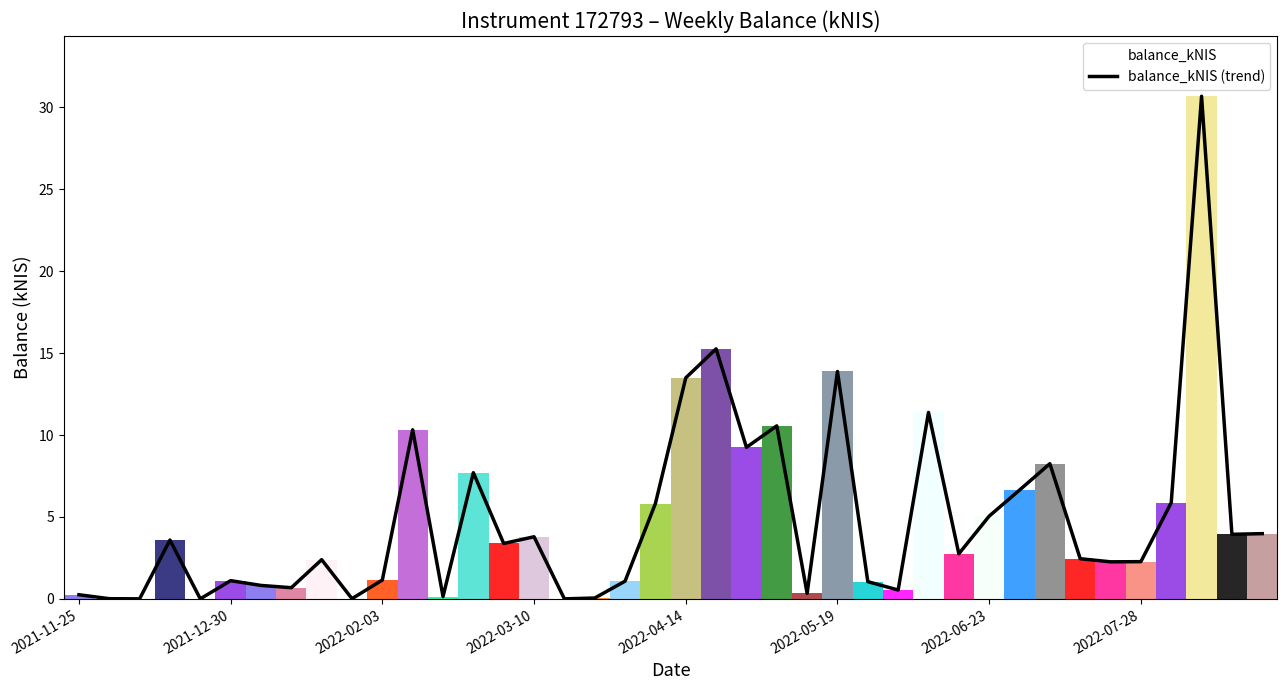

True or false: balance_kNIS (trend) has a value of 1.2 at 2022-03-10.

False